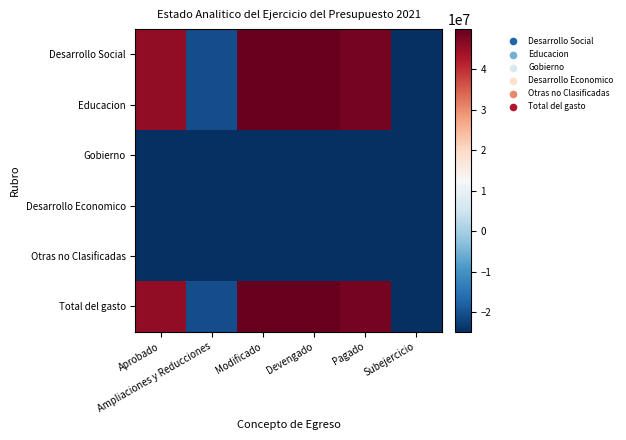

What is the maximum value shown in the chart?

49886893.8